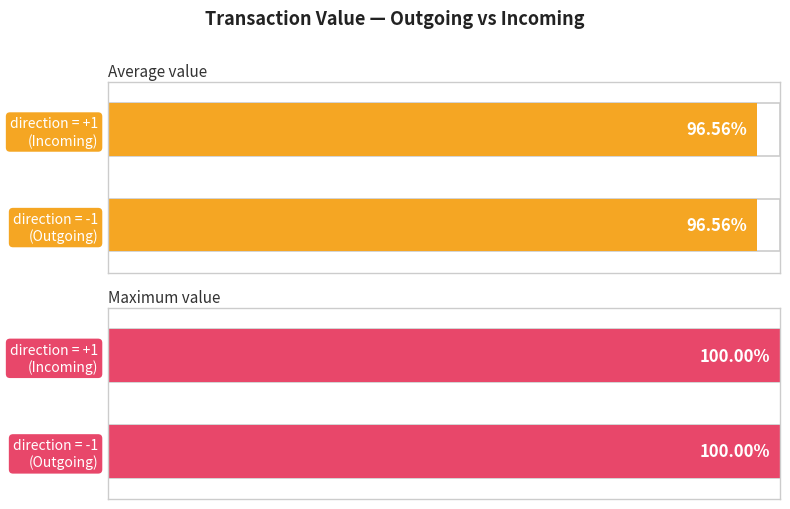

Is it true that the value at 0 is 0.0?

False